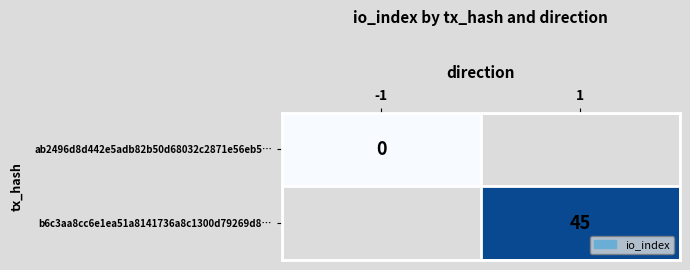

True or false: b6c3aa8cc6e1ea51a8141736a8c1300d79269d8… has a value of 61 at 1.

False